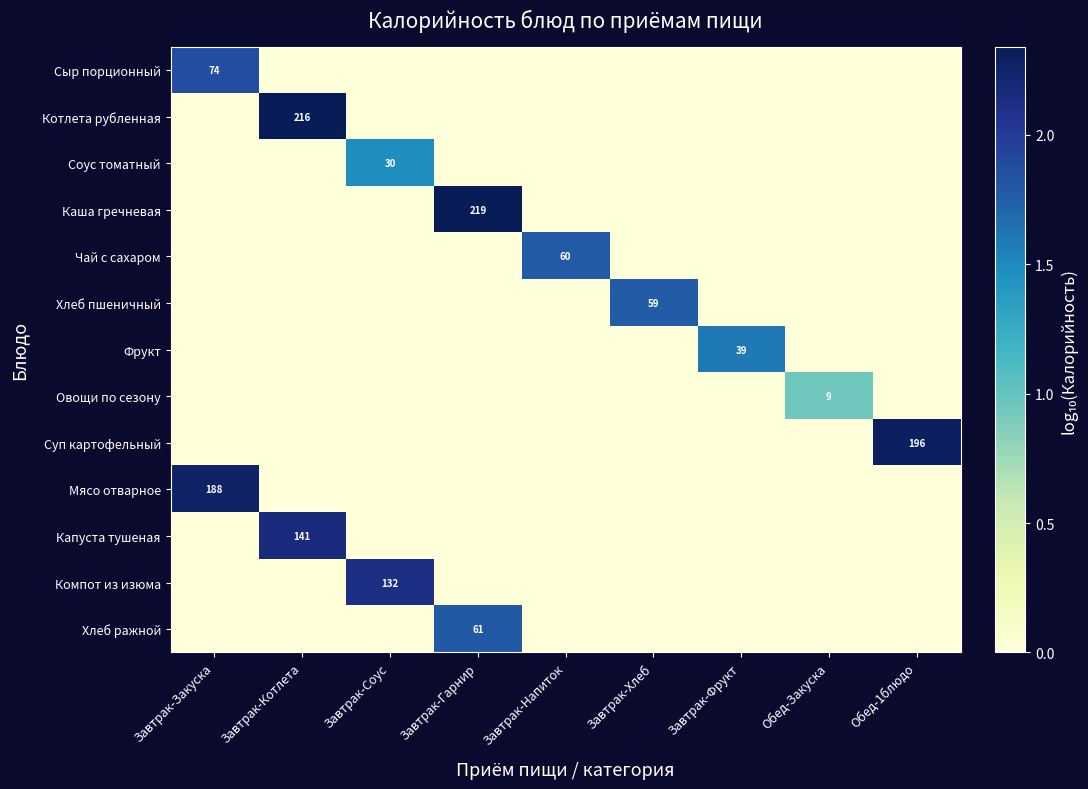

The Овощи по сезону series shows 5 at Обед-Закуска. True or false?

False